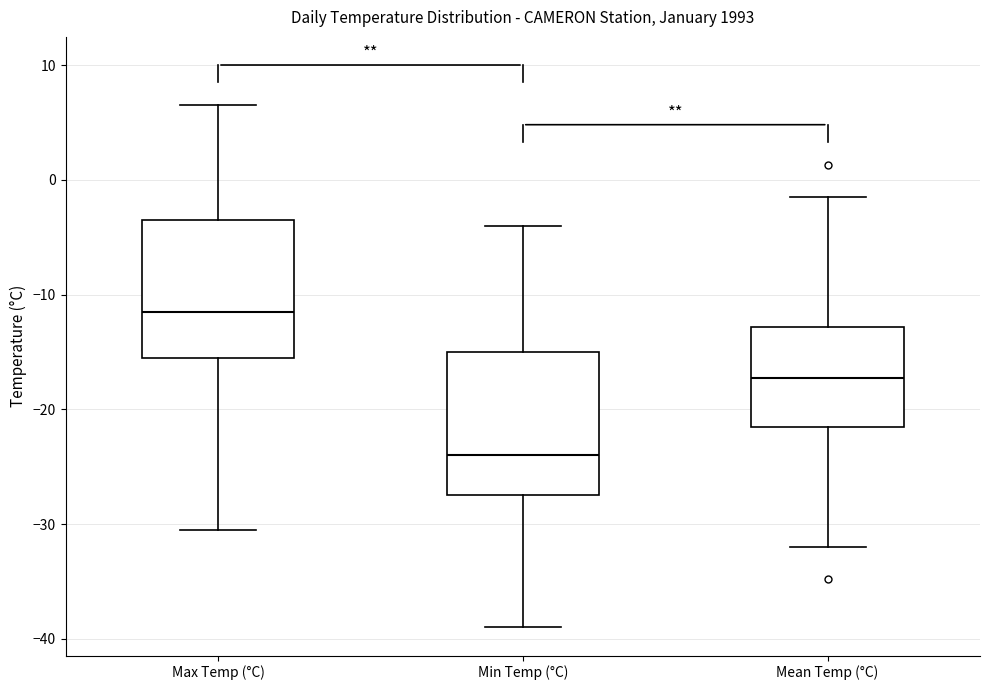

Where is the upper edge of the box for Mean Temp (°C) on the y-axis? The values are not printed on the chart, so give them approximately, as read against the axis.

-13